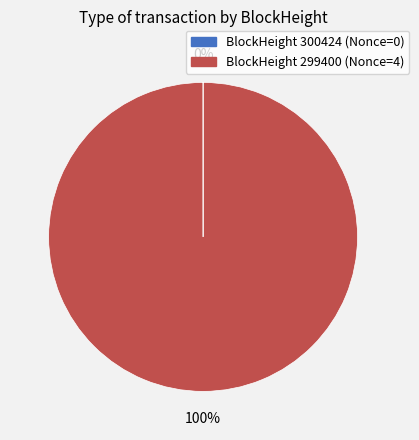

Is there any slice that represents more than half of the pie?

Yes